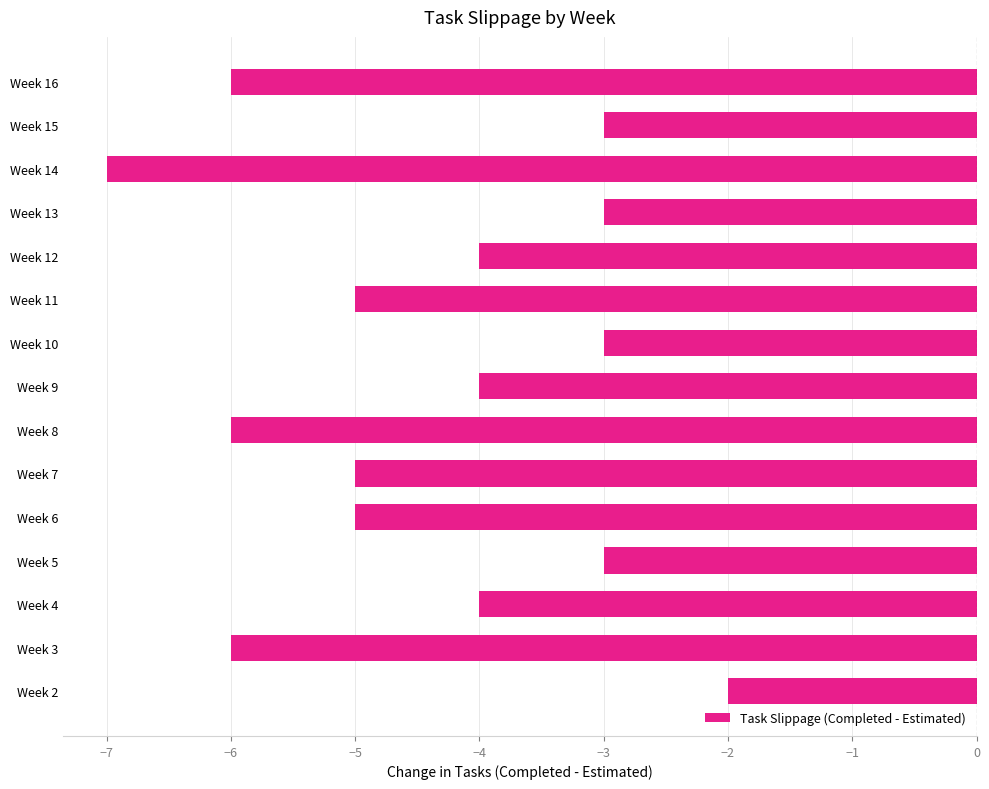

Count the number of categories in the chart.

15